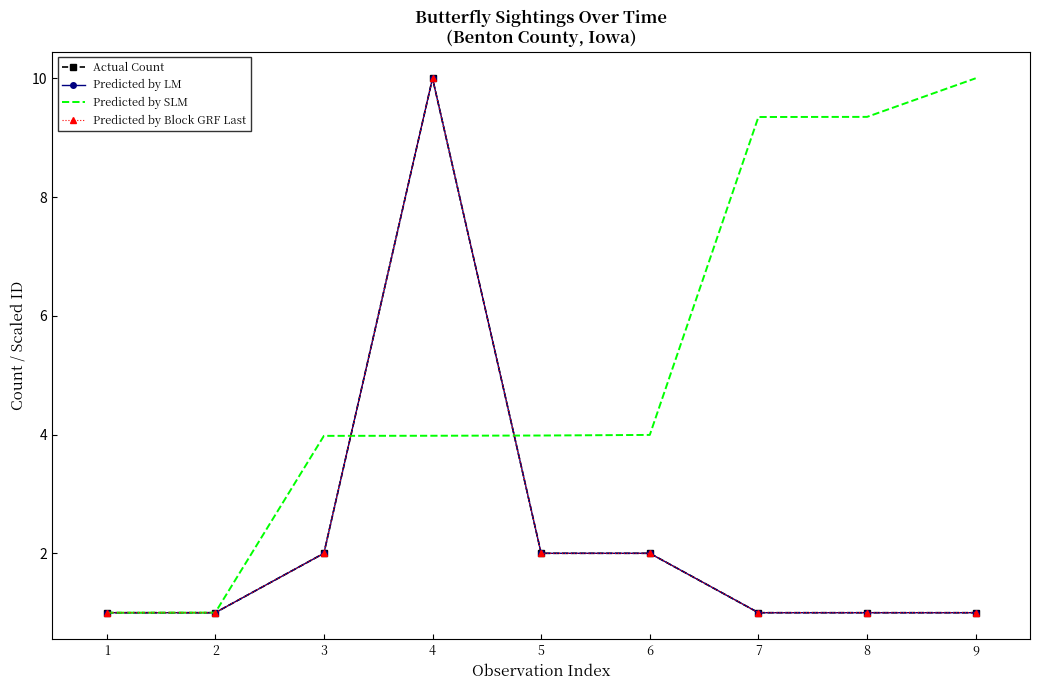

Which series changed the most between 5 and 9?

Predicted by SLM